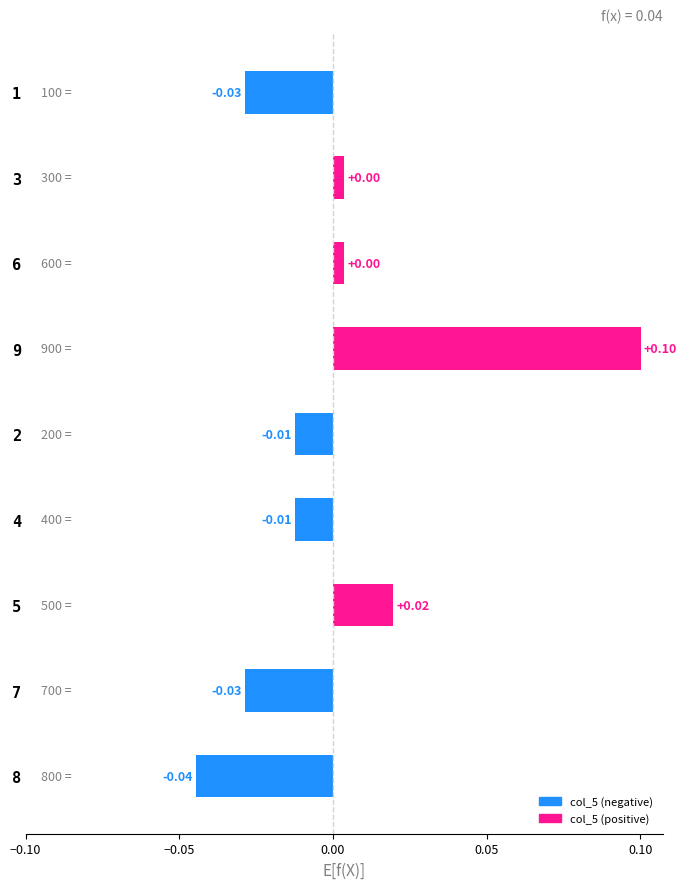

Are the bars grouped side by side (vs. stacked)?

No